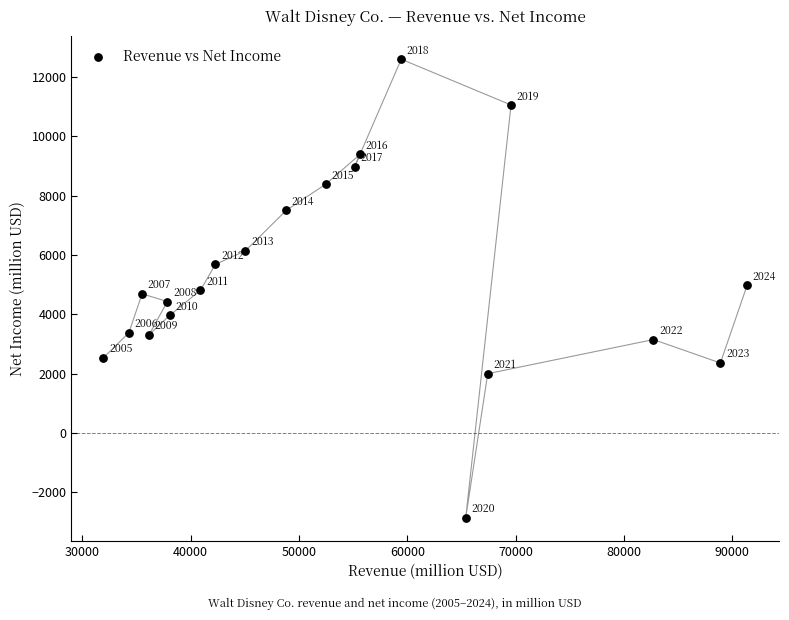

What Y value in the scatter plot is closest to 4867?

4807